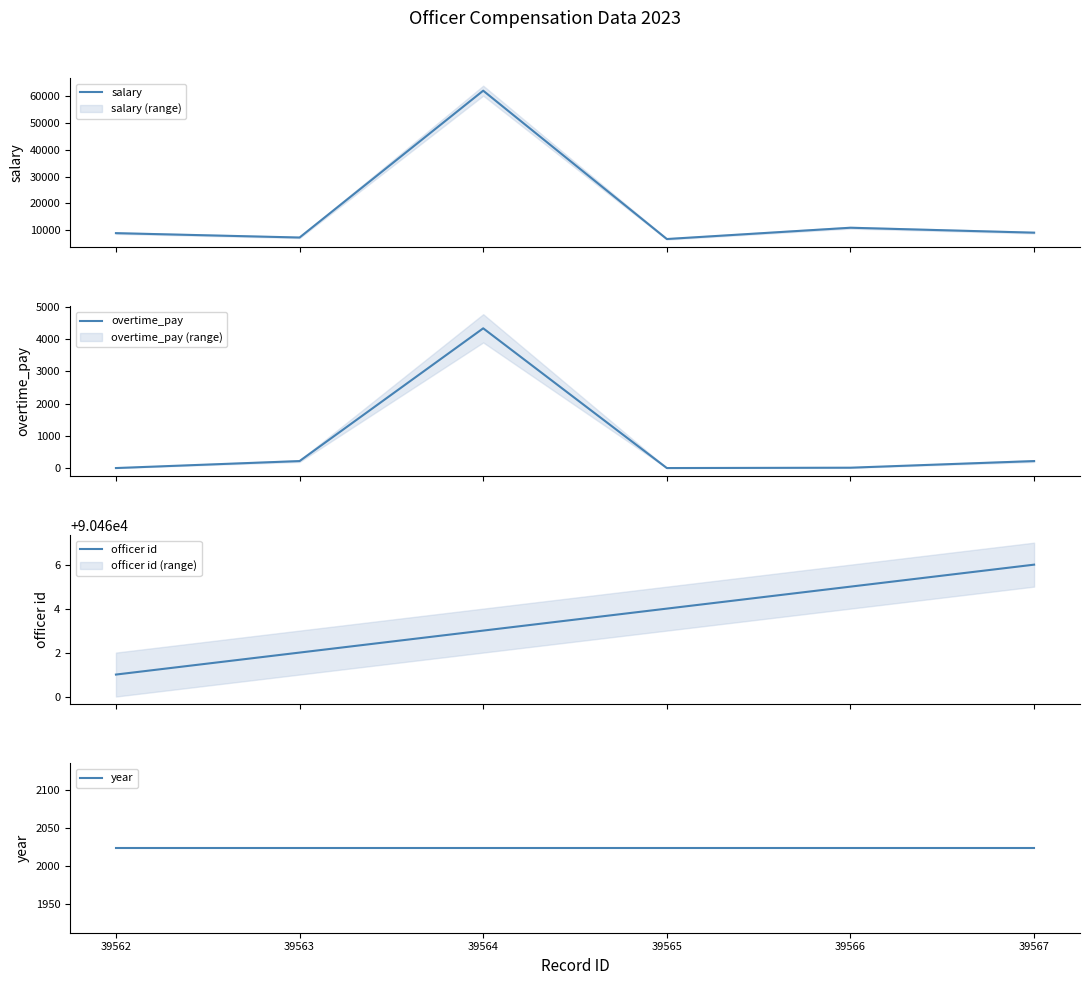

How many values in the salary series exceed 9054?

2